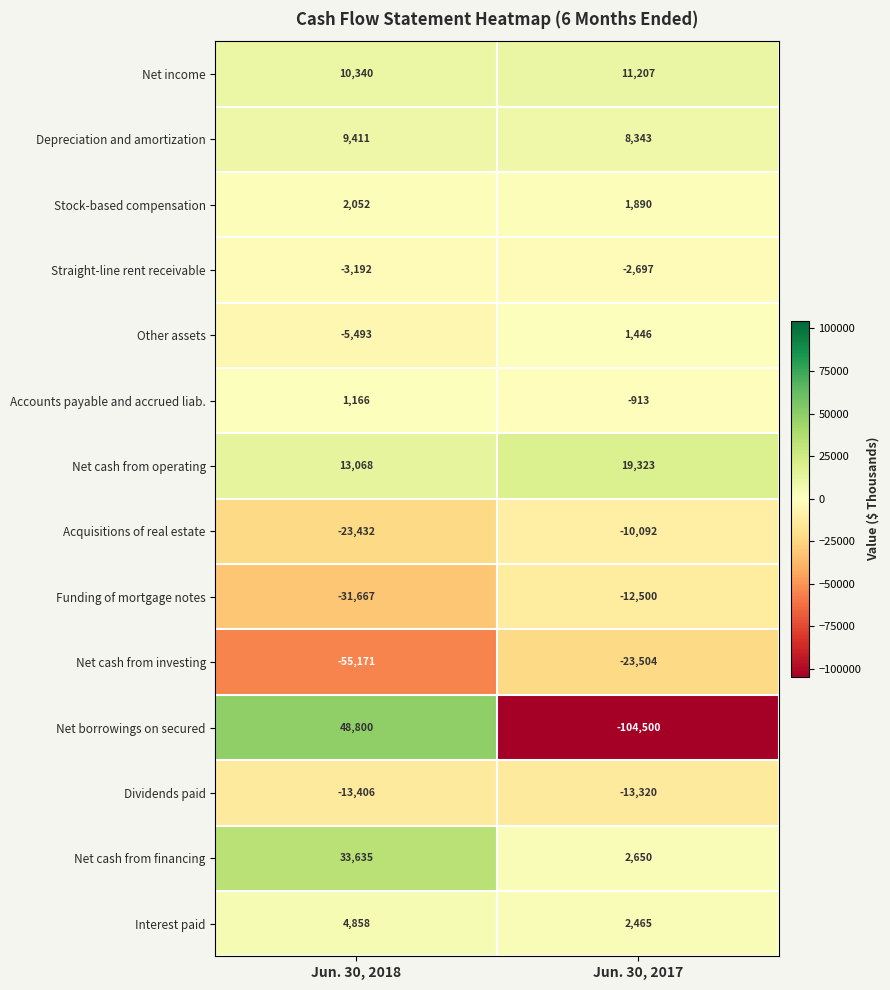

What is the sum of all Net cash from financing values?

36285